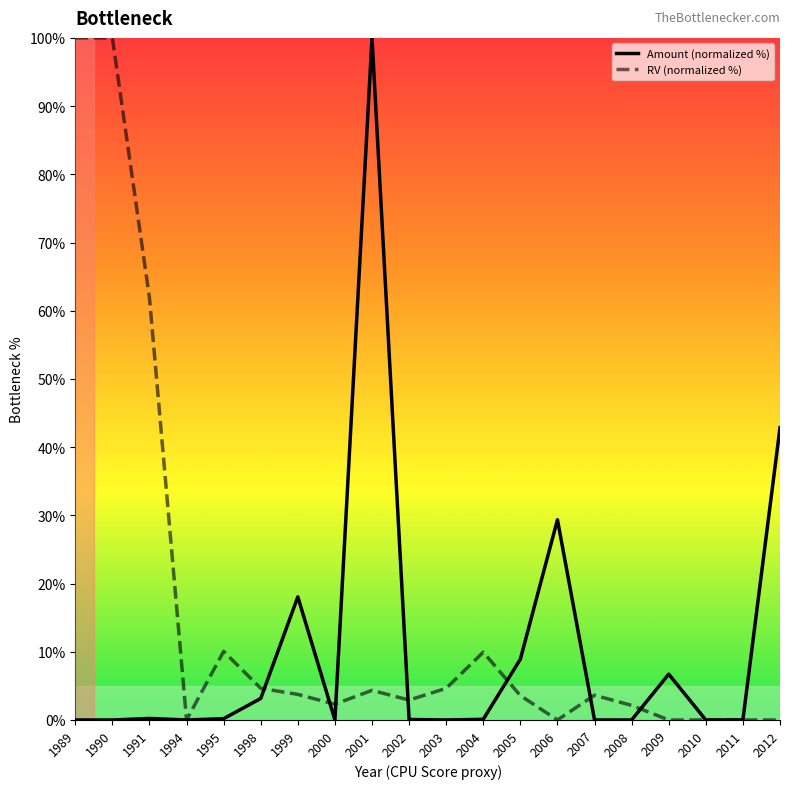

Which series ends up on top after the final intersection of RV (normalized %) and Amount (normalized %)?

Amount (normalized %)